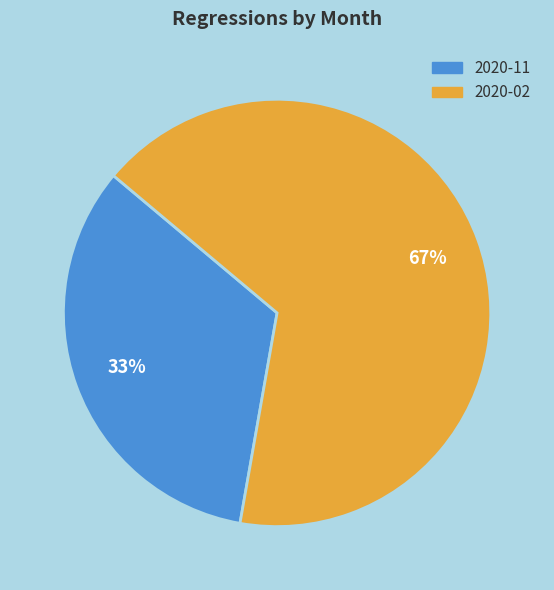

True or false: 2020-02 accounts for 67% of the total.

True